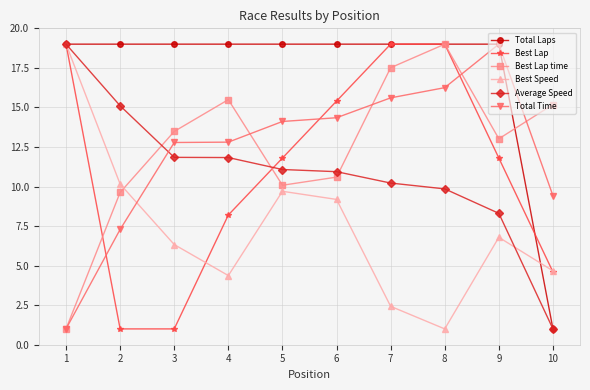

The value of Average Speed at 10 is 0.4. True or false?

False